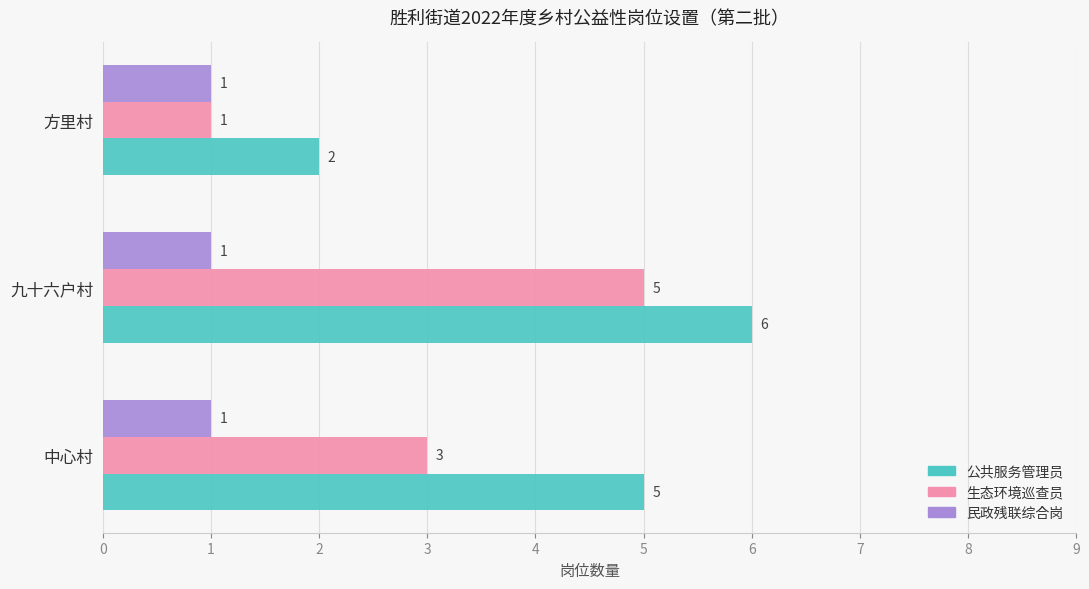

Which series has the largest total across all categories?

公共服务管理员